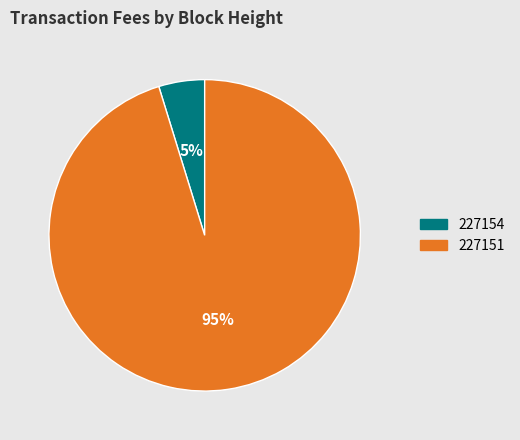

The 227154 slice represents 5% of the pie. True or false?

True